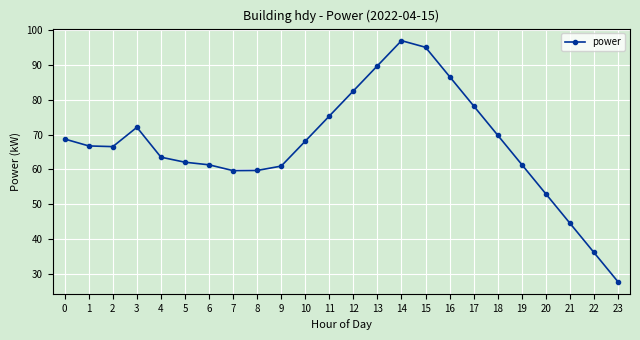

What is the change in value from 12 to 19?

-21.1